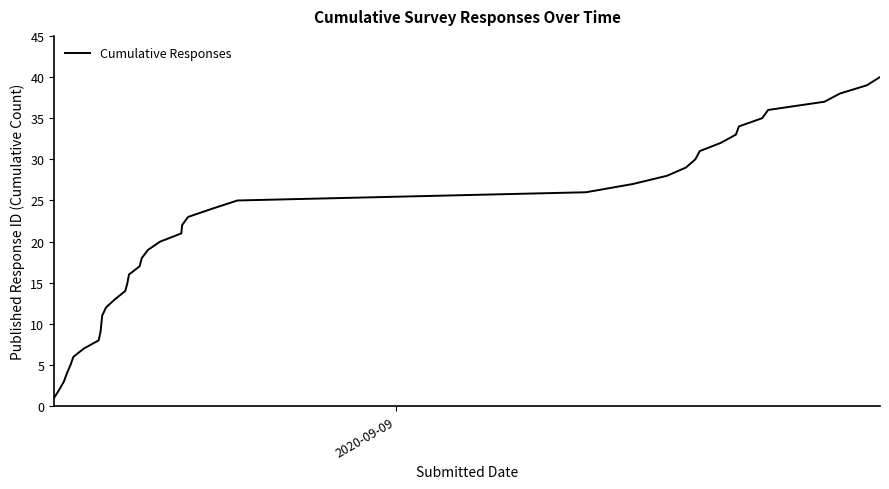

What is the greatest value displayed?

40